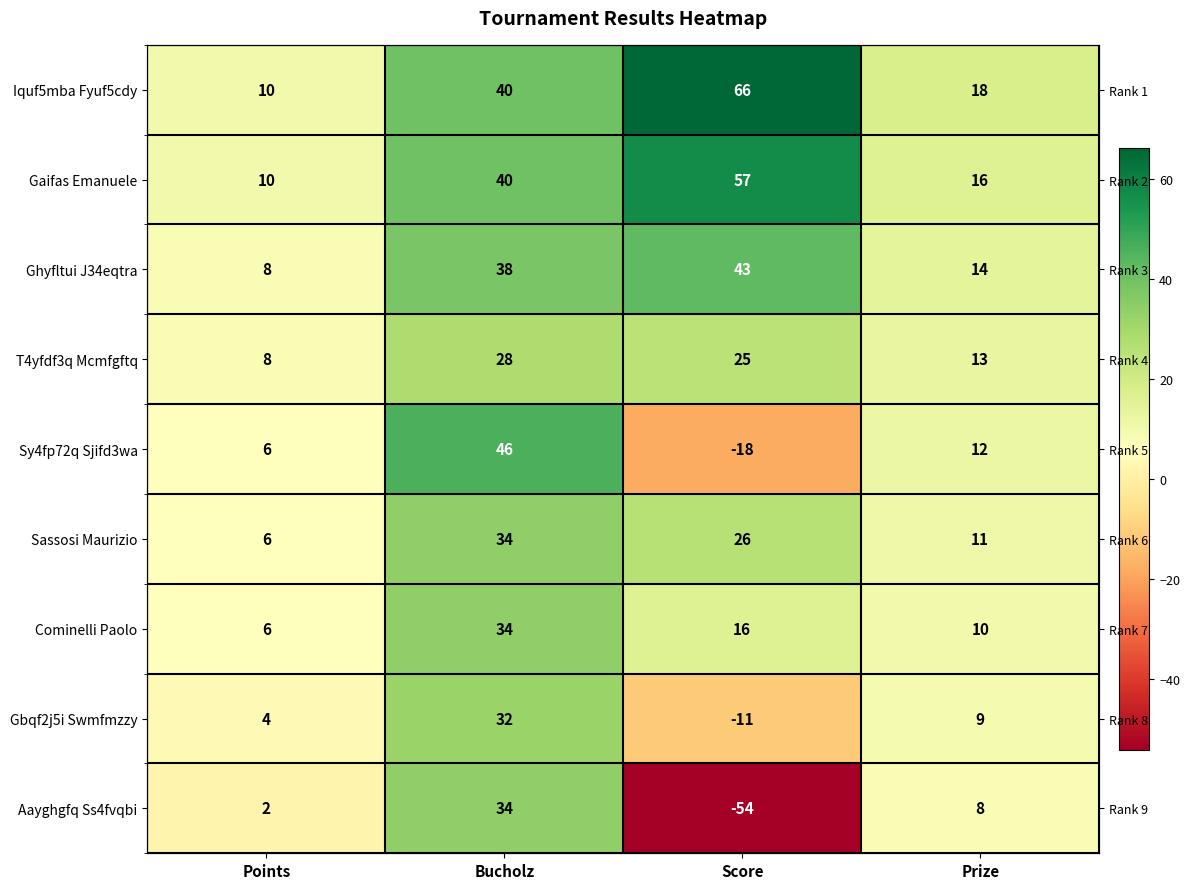

What is the total value across all series at Bucholz?

326